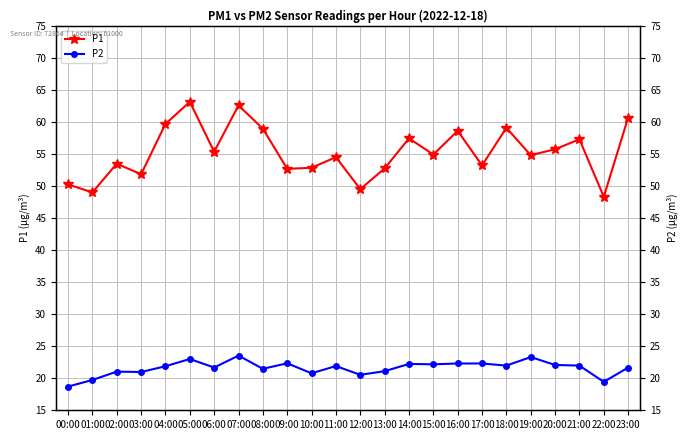

Between 13:00 and 08:00, which is larger?

08:00